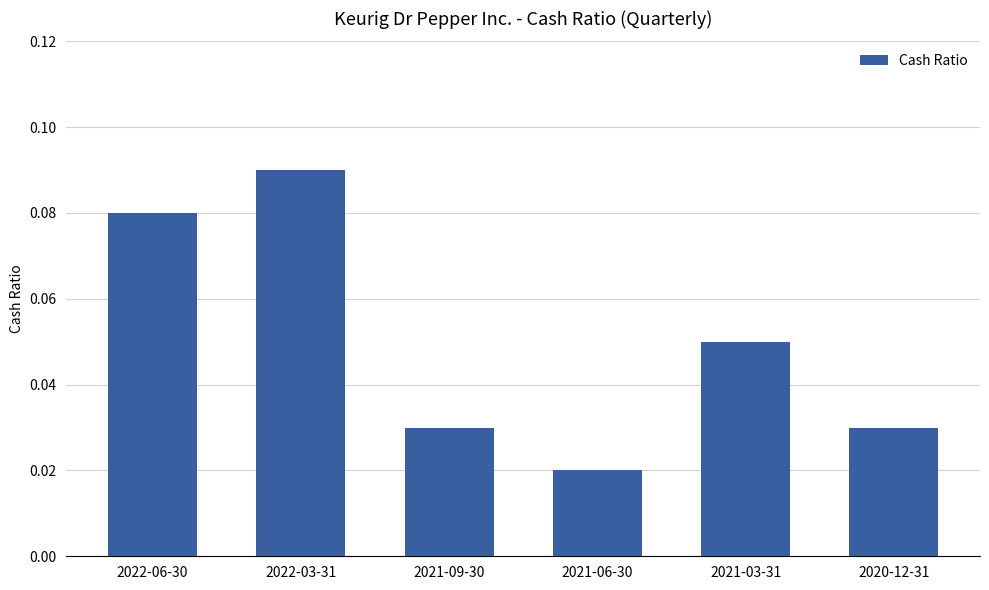

At which category does the chart reach its minimum across all series?

2021-06-30